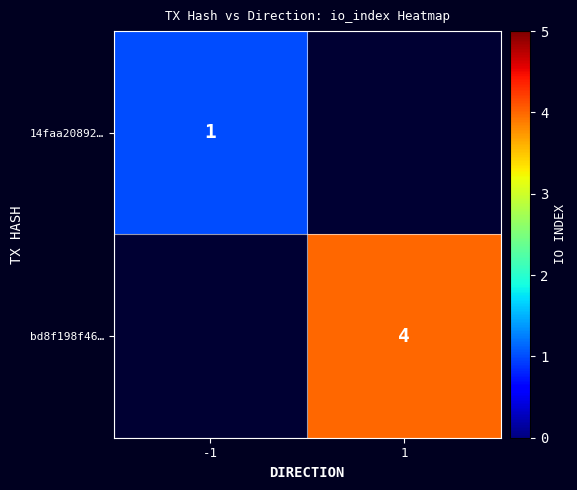

At which category does the chart reach its peak across all series?

1